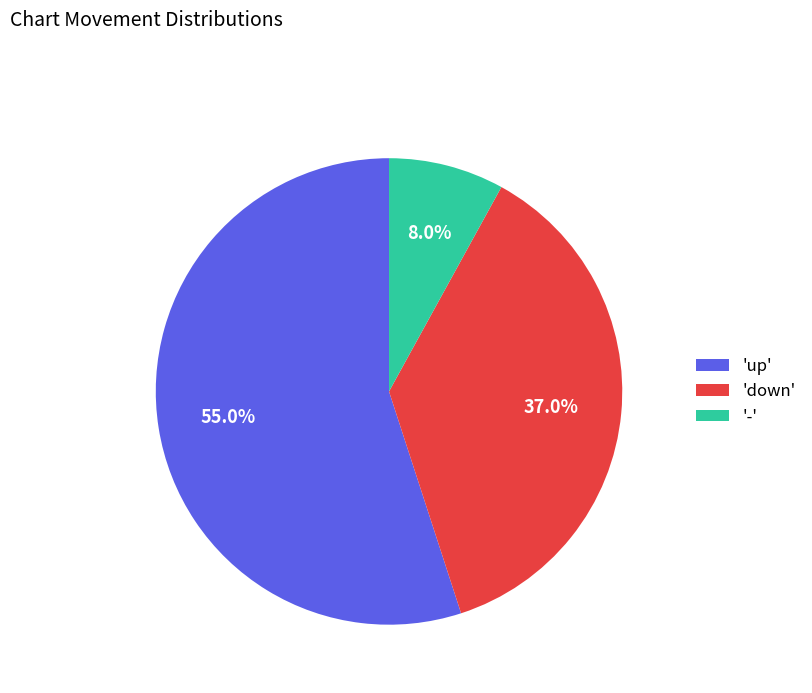

Between '-' and 'down', which is larger?

'down'